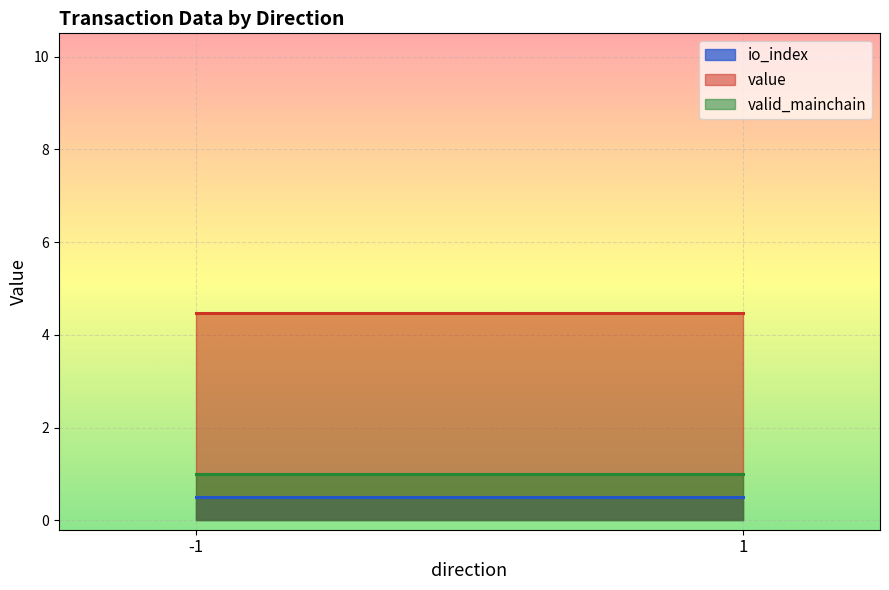

True or false: io_index and value intersect in this chart.

False